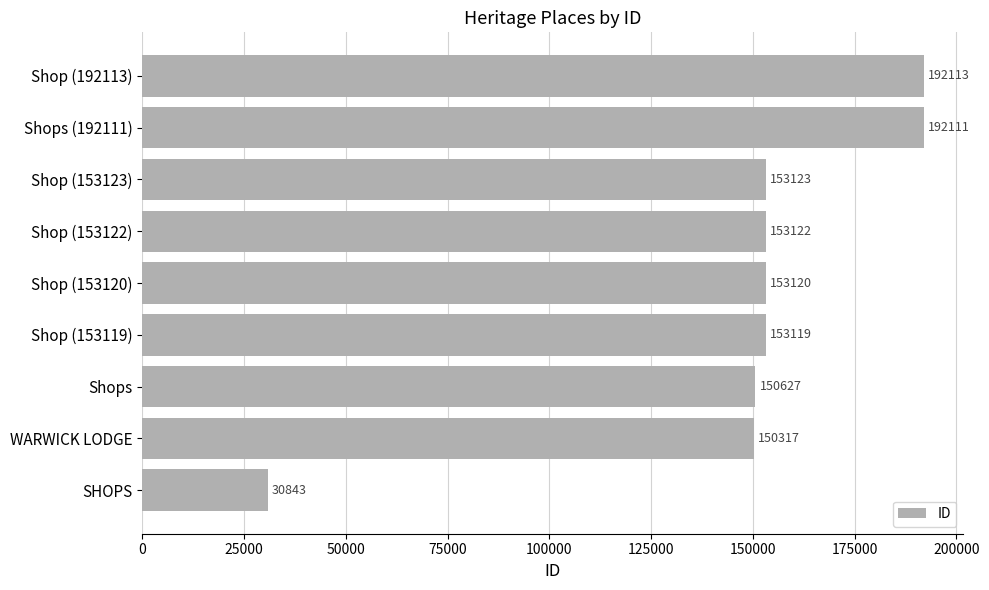

What is the smallest value displayed?

30843